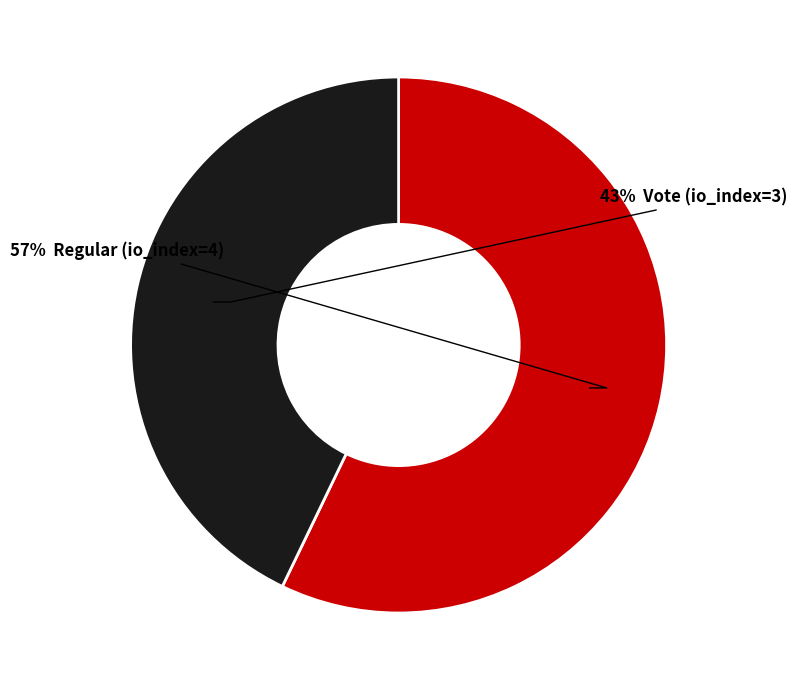

Is there any slice that represents more than half of the pie?

Yes